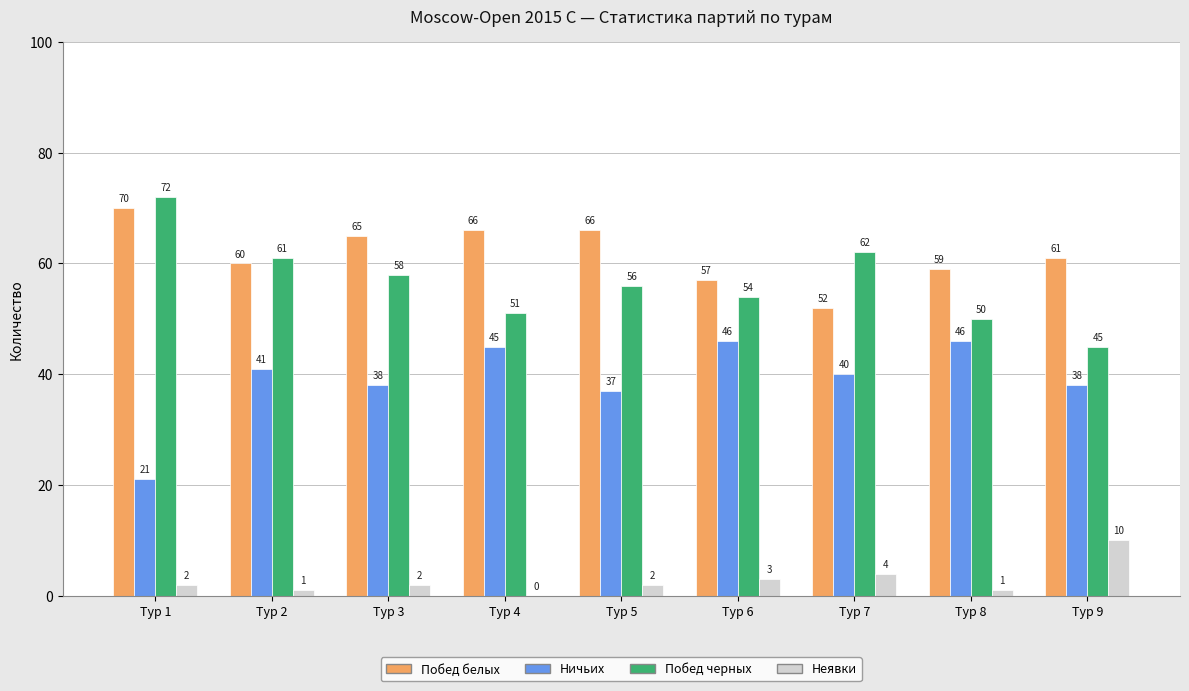

Reading left to right, what are all the values shown in this chart?

Побед белых: Тур 1=70	Тур 2=60	Тур 3=65	Тур 4=66	Тур 5=66	Тур 6=57	Тур 7=52	Тур 8=59	Тур 9=61
Ничьих: Тур 1=21	Тур 2=41	Тур 3=38	Тур 4=45	Тур 5=37	Тур 6=46	Тур 7=40	Тур 8=46	Тур 9=38
Побед черных: Тур 1=72	Тур 2=61	Тур 3=58	Тур 4=51	Тур 5=56	Тур 6=54	Тур 7=62	Тур 8=50	Тур 9=45
Неявки: Тур 1=2	Тур 2=1	Тур 3=2	Тур 4=0	Тур 5=2	Тур 6=3	Тур 7=4	Тур 8=1	Тур 9=10